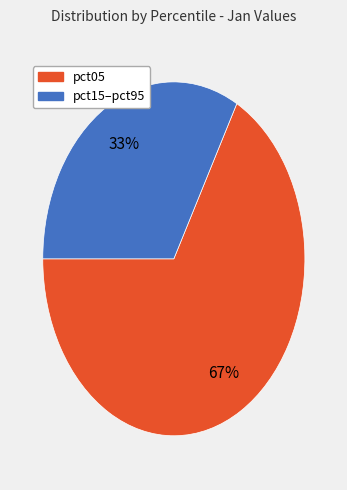

To the nearest percent, what is the average slice percentage?

50%